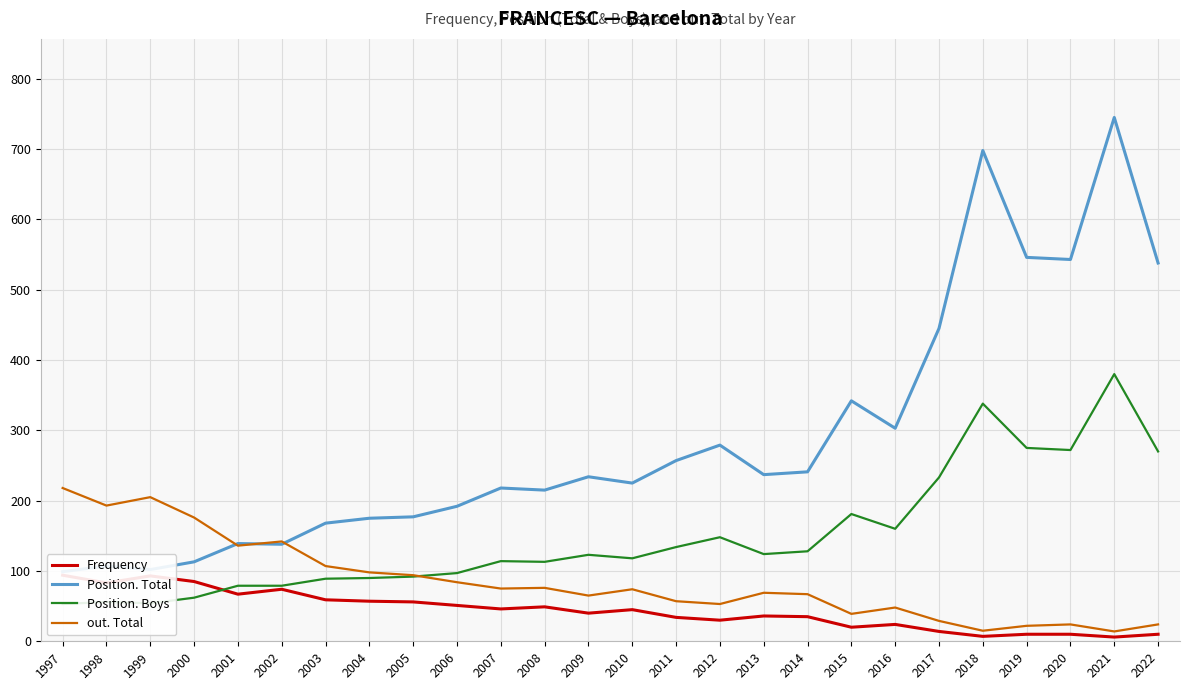

Is it true that out. Total equals 22 at 2019?

True